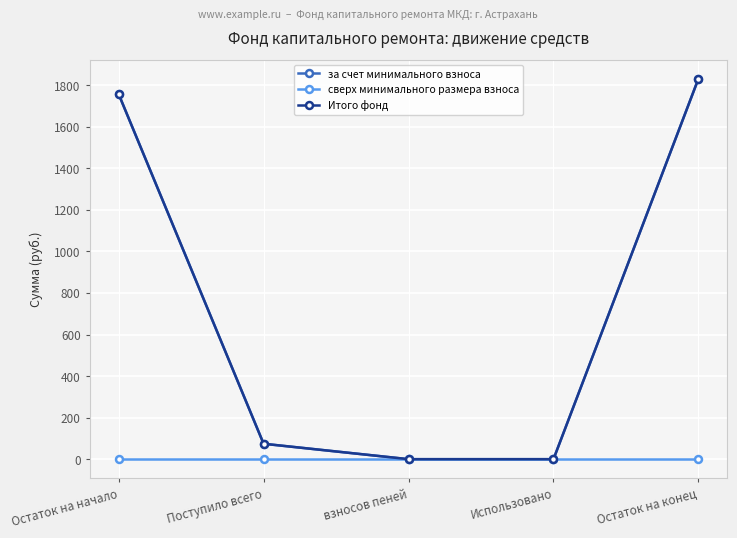

What is the label of the 1st point from the right?

Остаток на конец